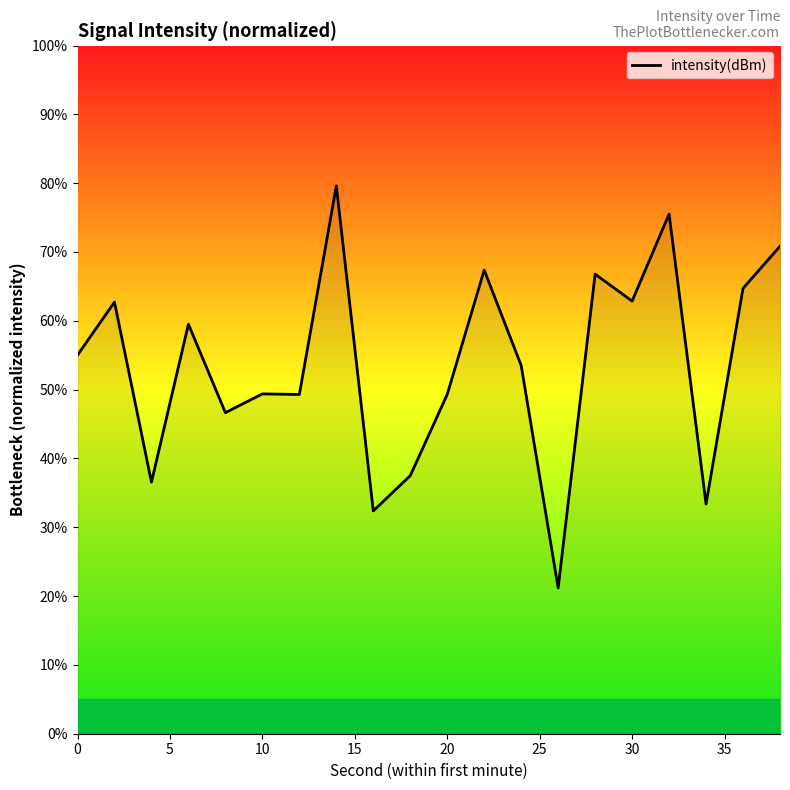

What is the greatest value displayed?

79.6